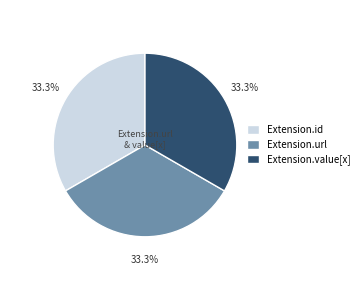

To the nearest percent, what is the difference between the largest and smallest slice percentages?

0%